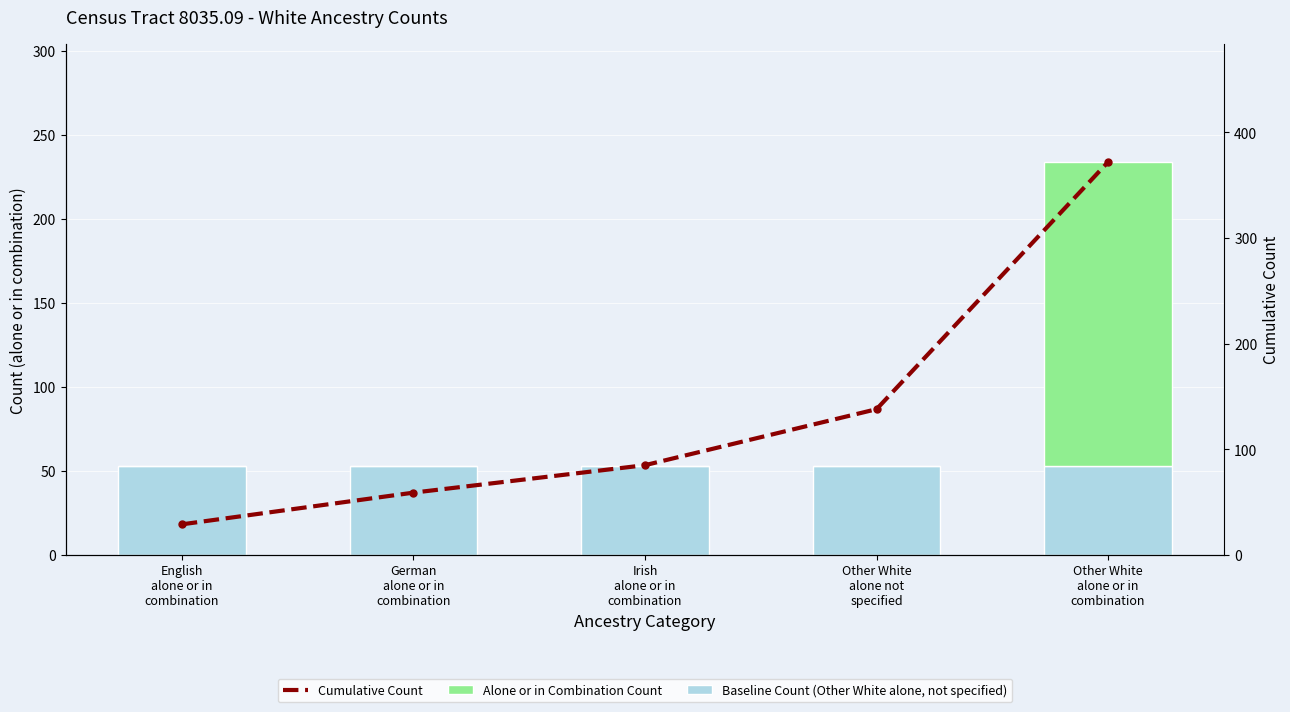

What is the label of the 1st bar from the left?

English
alone or in
combination